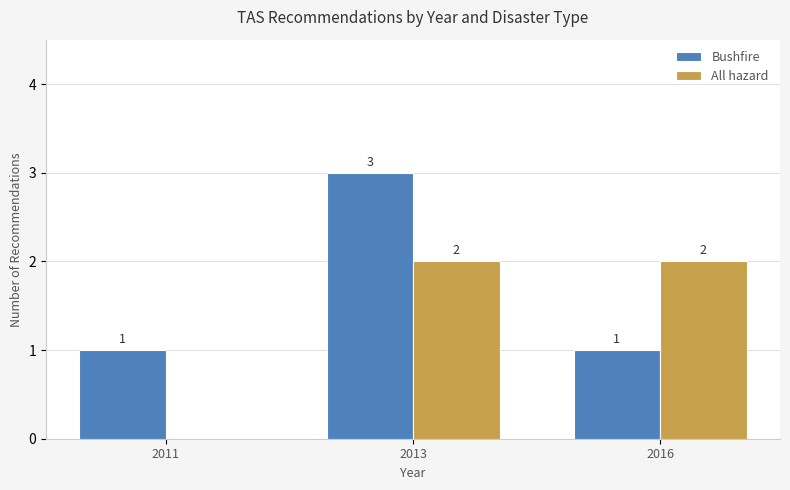

What is the greatest value displayed?

3